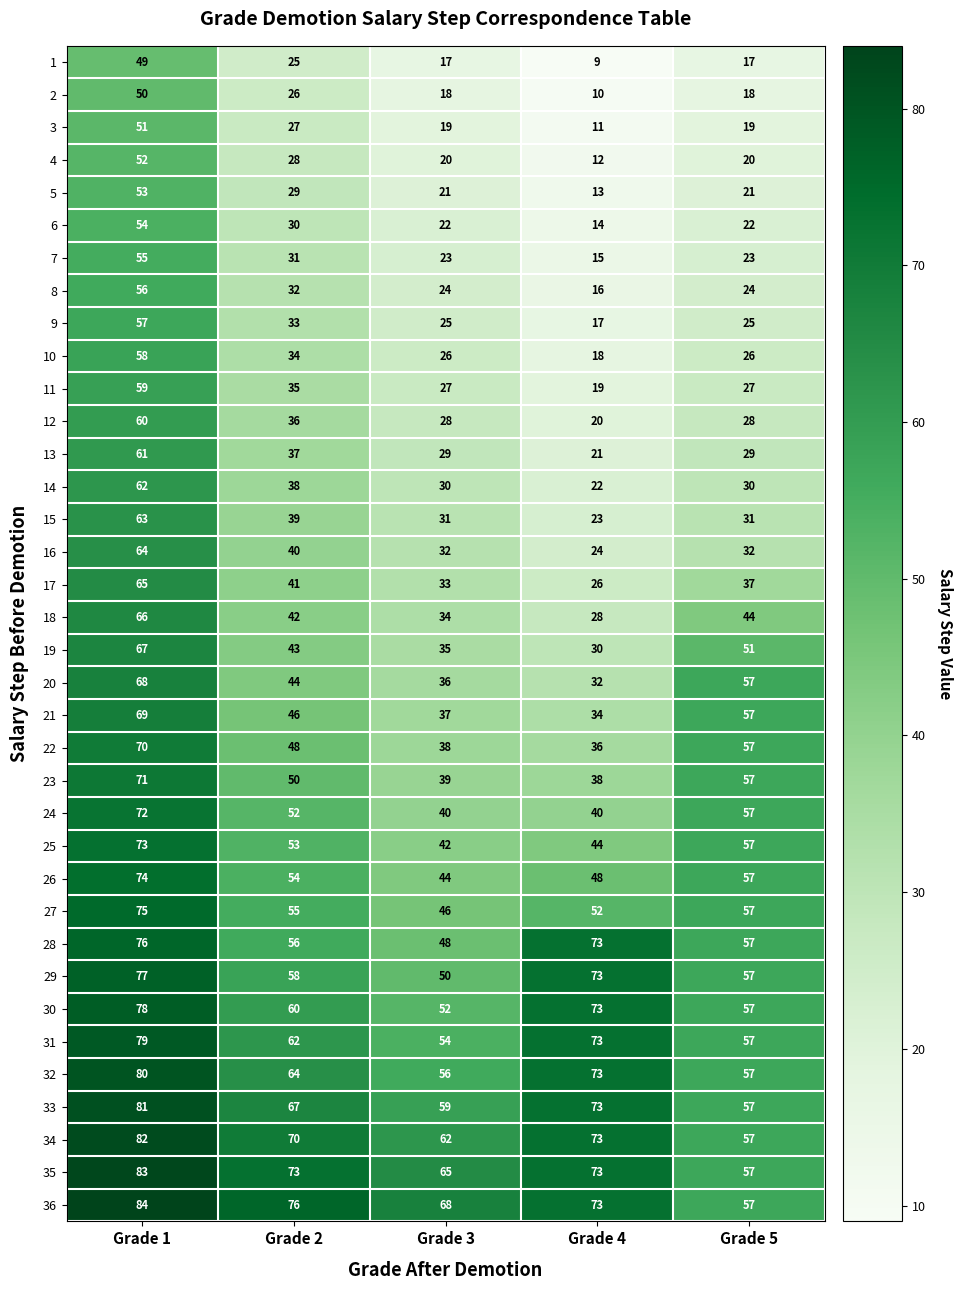

What is the sum of the 7 values at Grade 2 and Grade 1?

86